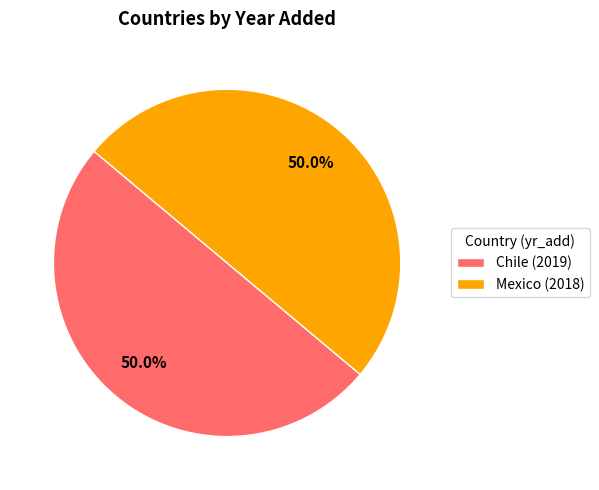

What percentage is NOT represented by Chile?

50.0%